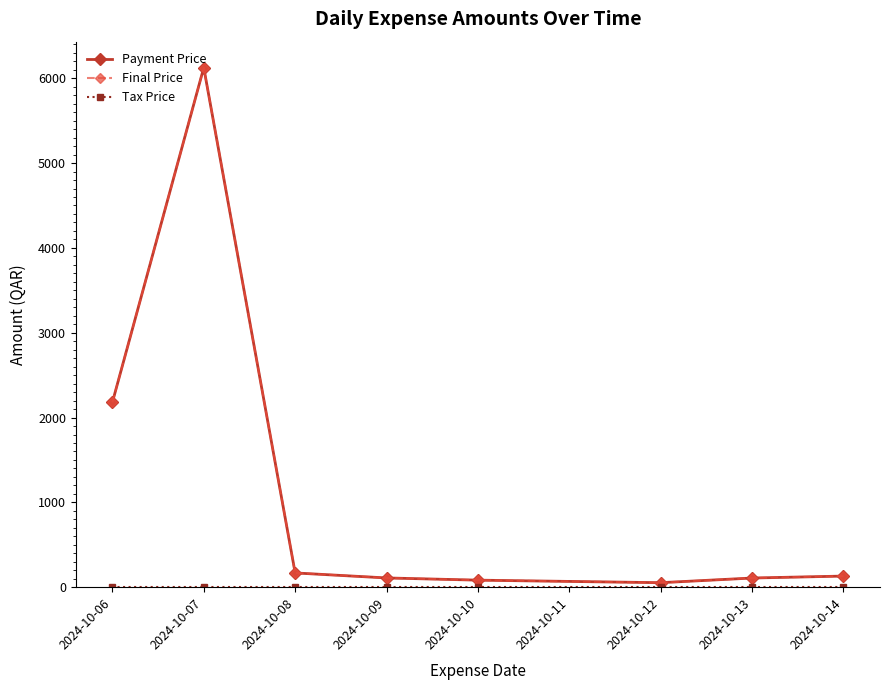

Does the chart have visible grid lines?

No